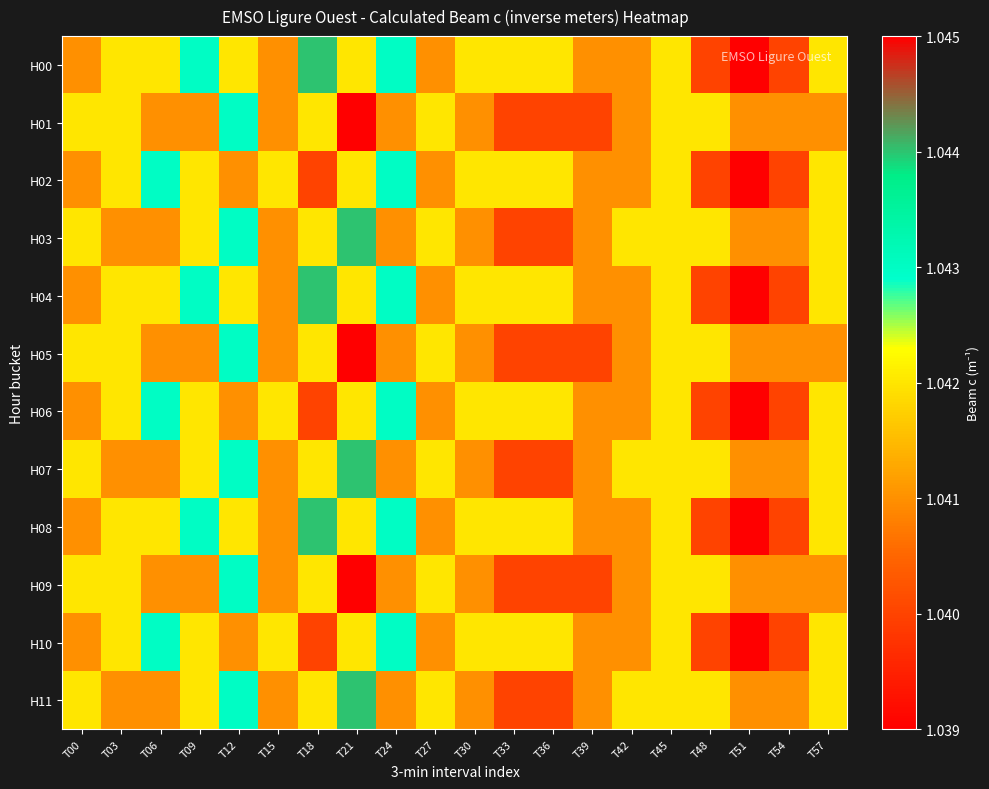

At how many categories does at least one series exceed 1?

20